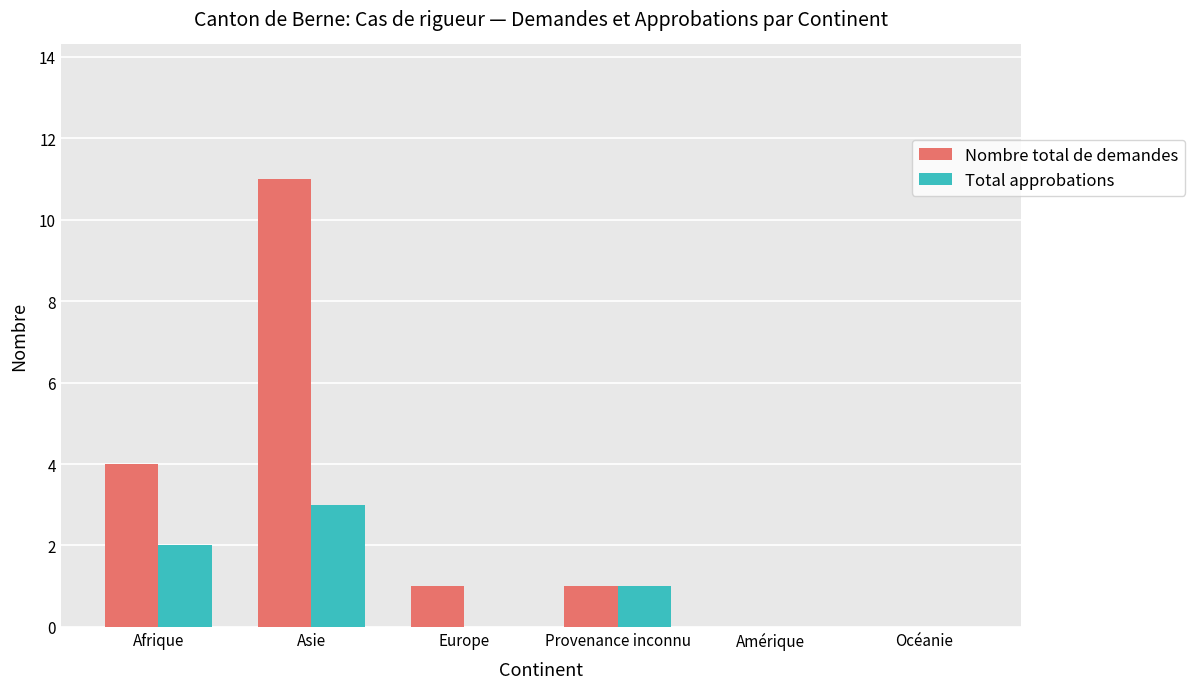

Which series has the largest total across all categories?

Nombre total de demandes